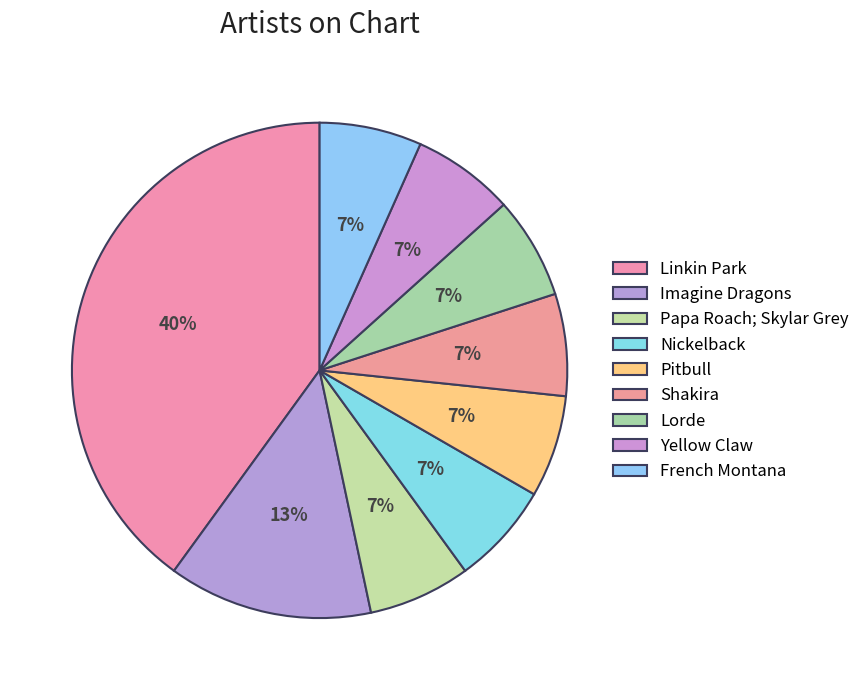

Combined, do Linkin Park and French Montana account for over 50%?

No